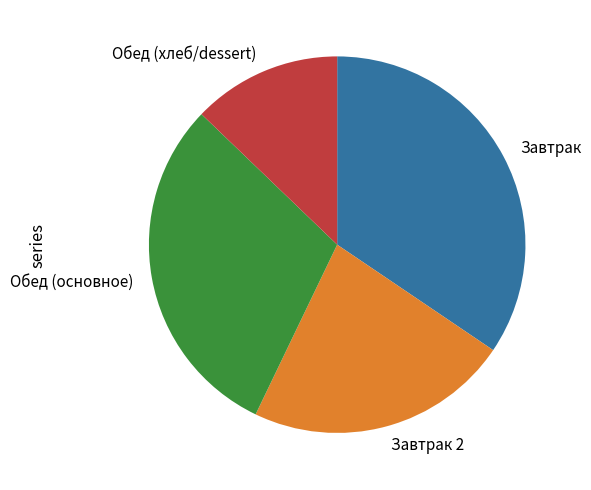

Do Завтрак 2 and Завтрак together represent more than half of the pie?

Yes